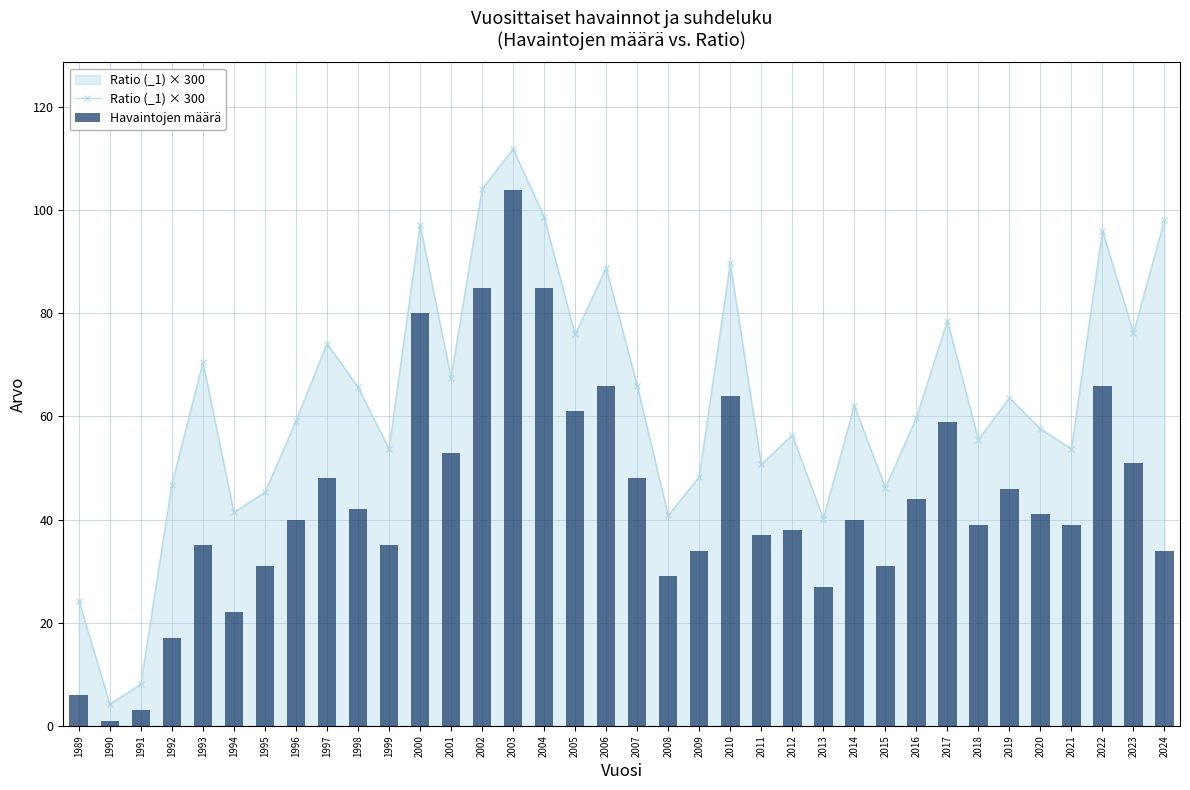

List the series in order of their peak value, highest first.

Ratio (_1) × 300, Havaintojen määrä